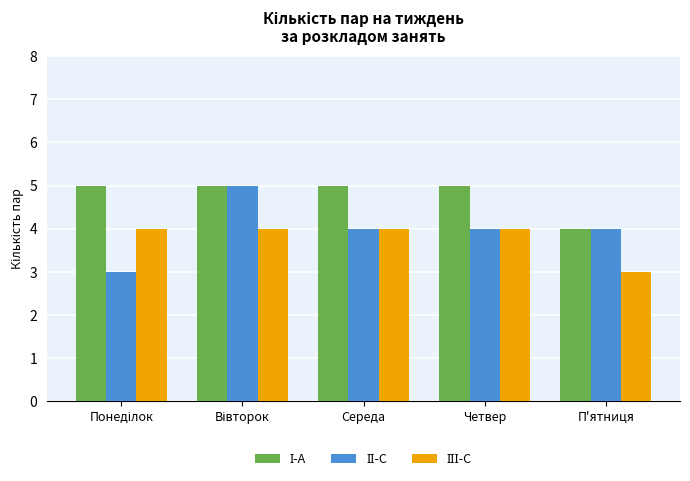

What position from the left is П'ятниця?

5